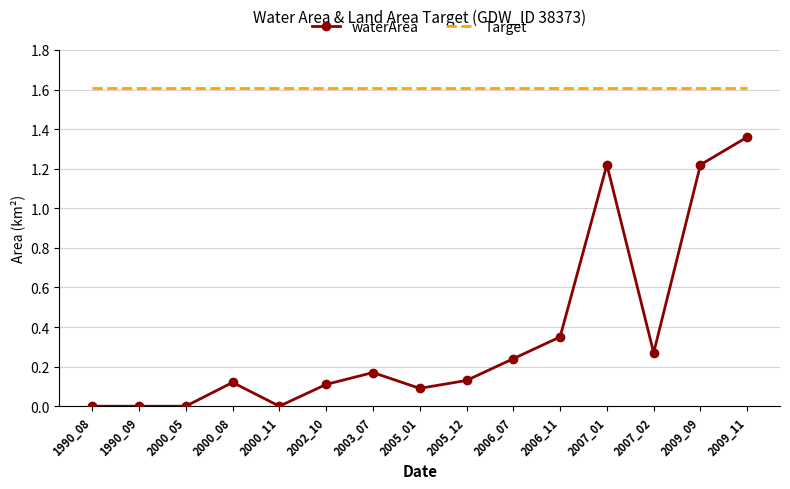

At which category is the sum across all series the highest?

2009_11